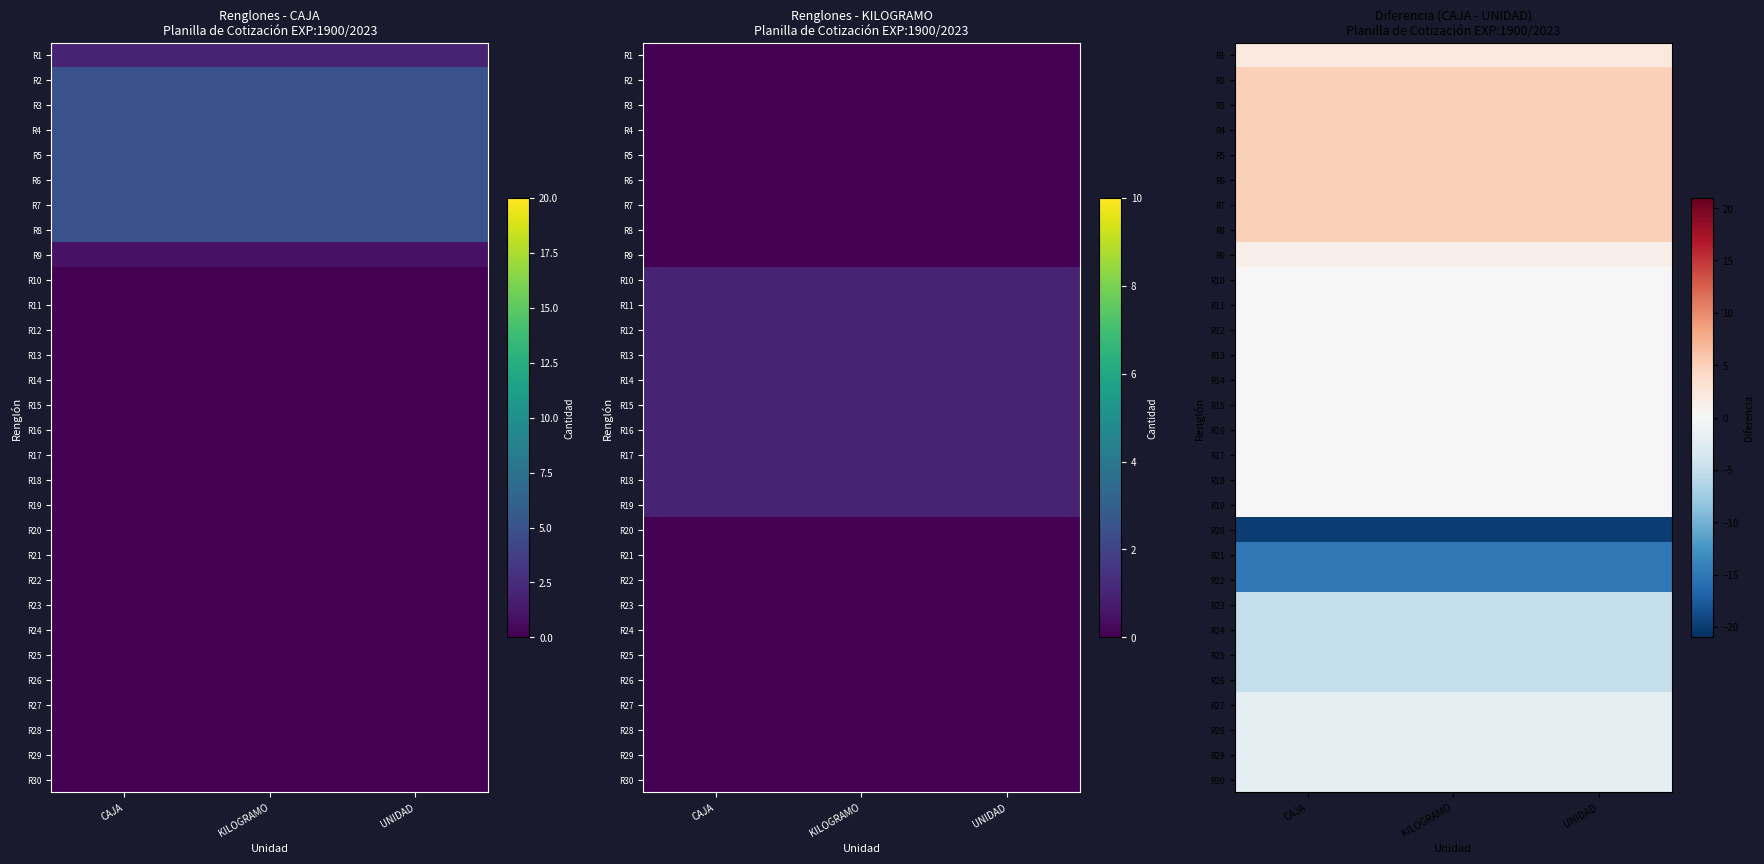

What is the minimum value shown in the chart?

-20